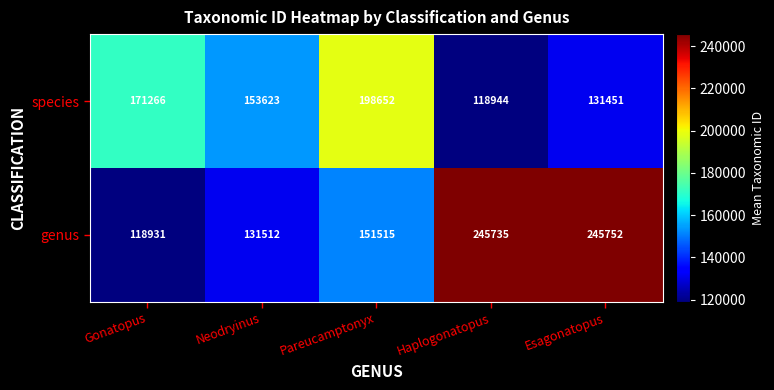

What is the total value across all series at Esagonatopus?

377203